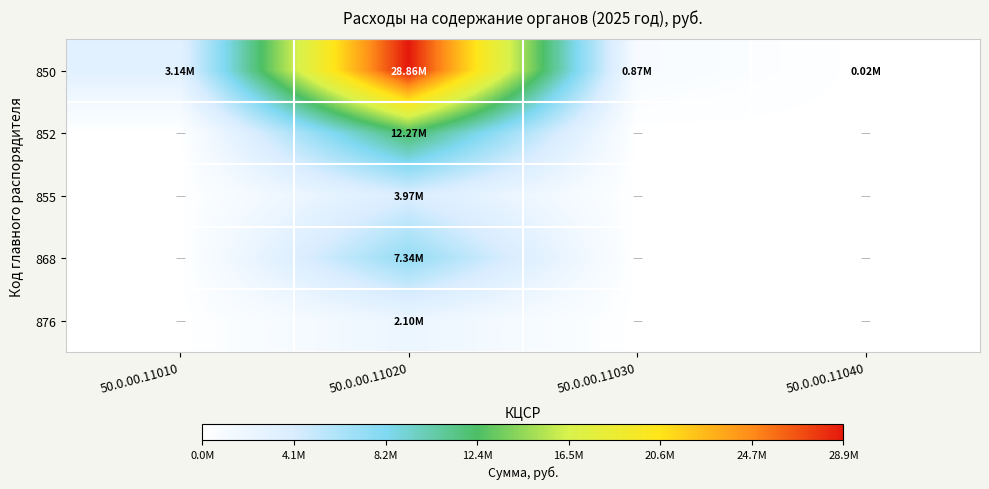

What is the total value across all series at 50.0.00.11010?

3138000